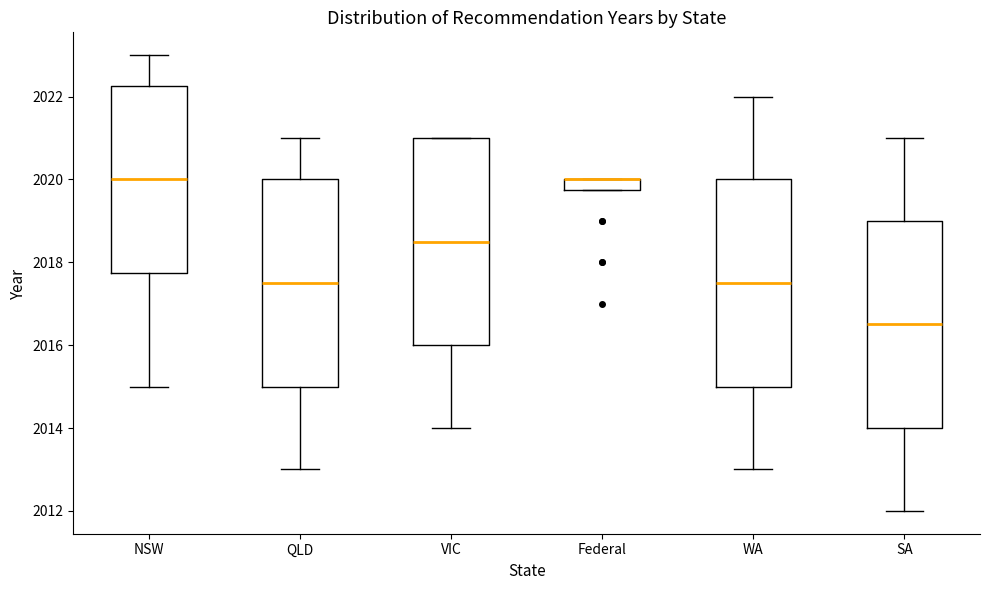

Where does the lower whisker of the box for WA end on the y-axis? The values are not printed on the chart, so give them approximately, as read against the axis.

2013.0